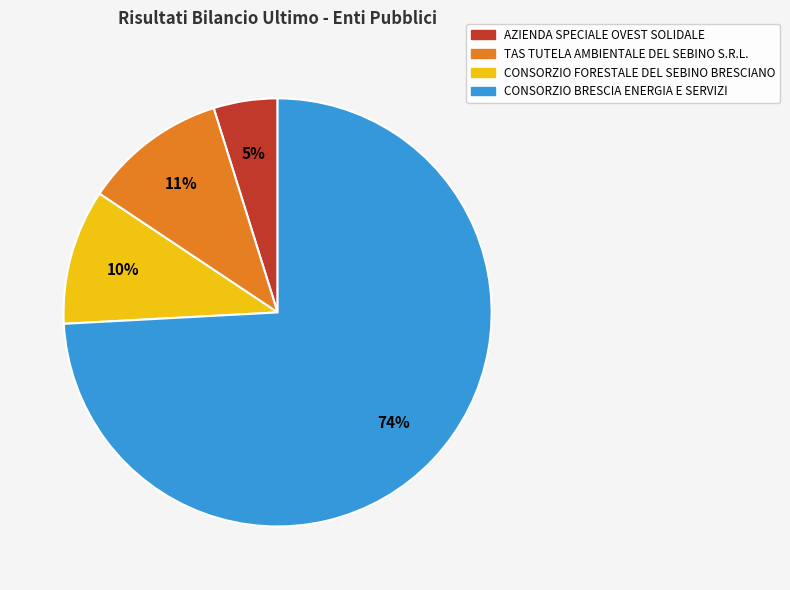

Is the sum of AZIENDA SPECIALE OVEST SOLIDALE and CONSORZIO FORESTALE DEL SEBINO BRESCIANO greater than half?

No